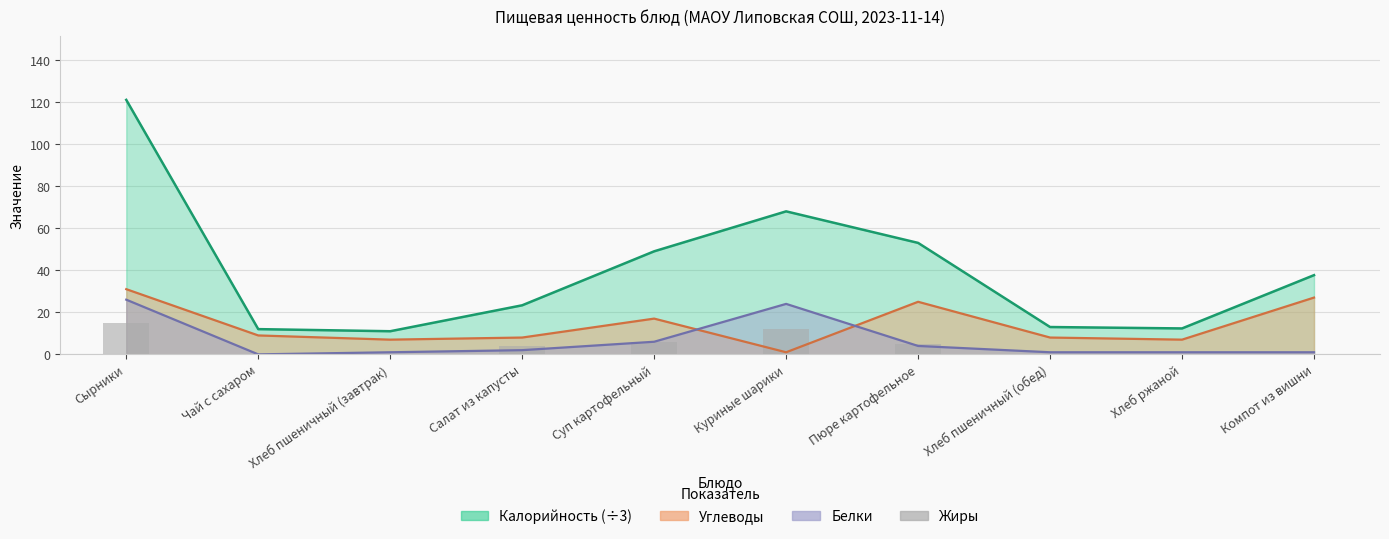

Is it true that the value at Хлеб ржаной is -6?

False